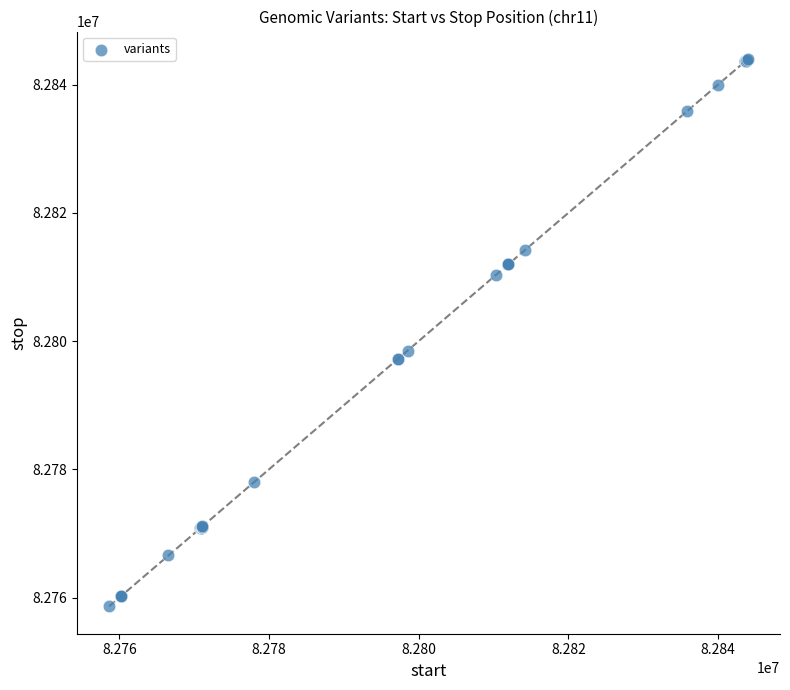

What Y value in the scatter plot is closest to 82801317?

82798503